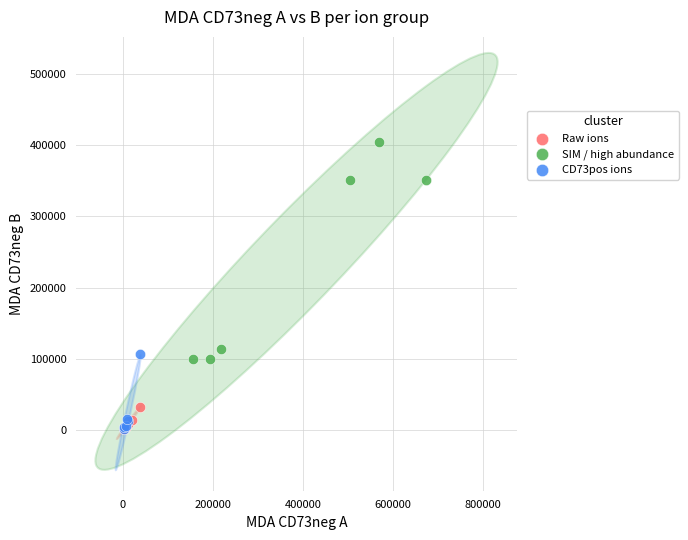

Which series has the widest spread of Y values?

SIM / high abundance